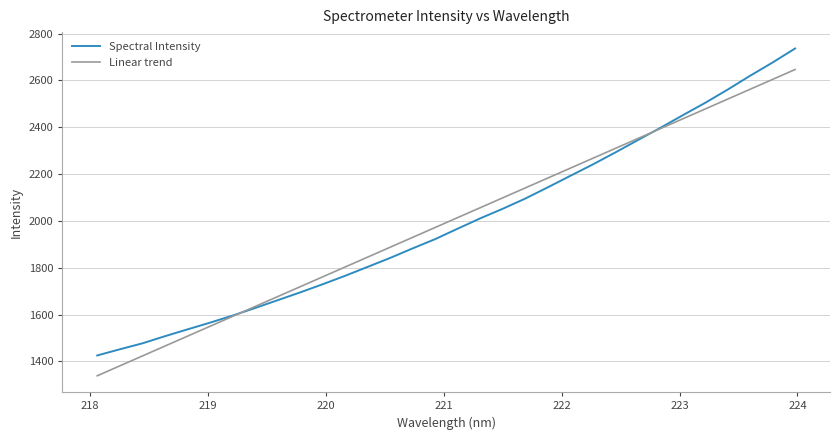

What is the minimum value for Linear trend?

1338.3